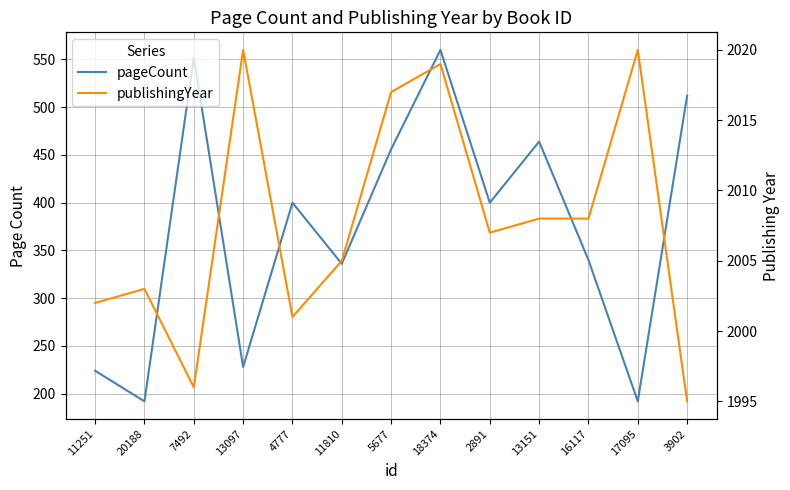

What is the difference between the publishingYear values at 3902 and 11810?

10